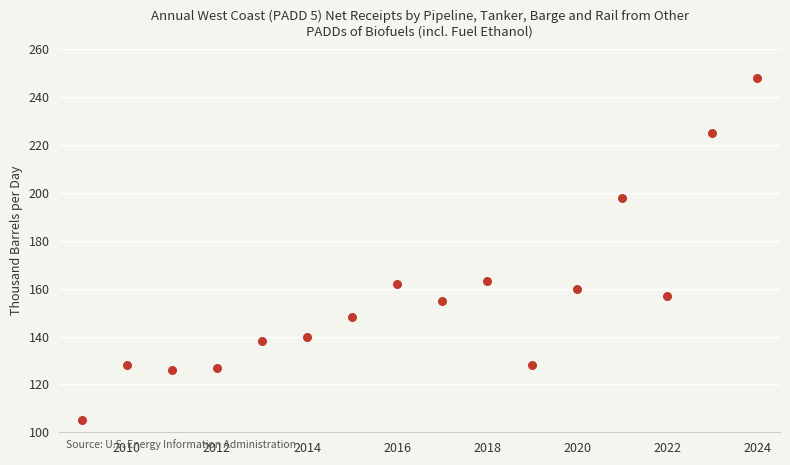

What is the range of Y values (max minus min)?

143